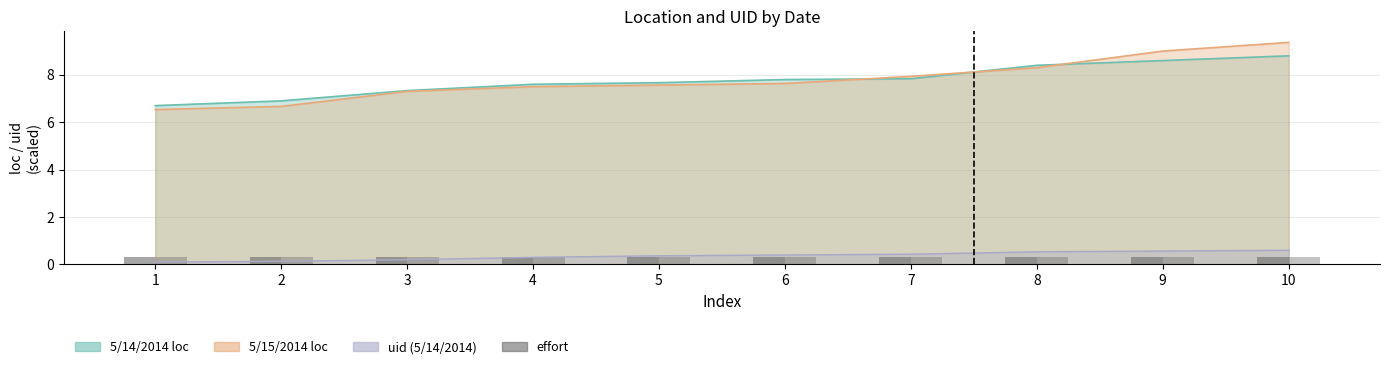

Between 10 and 3, which is larger?

10